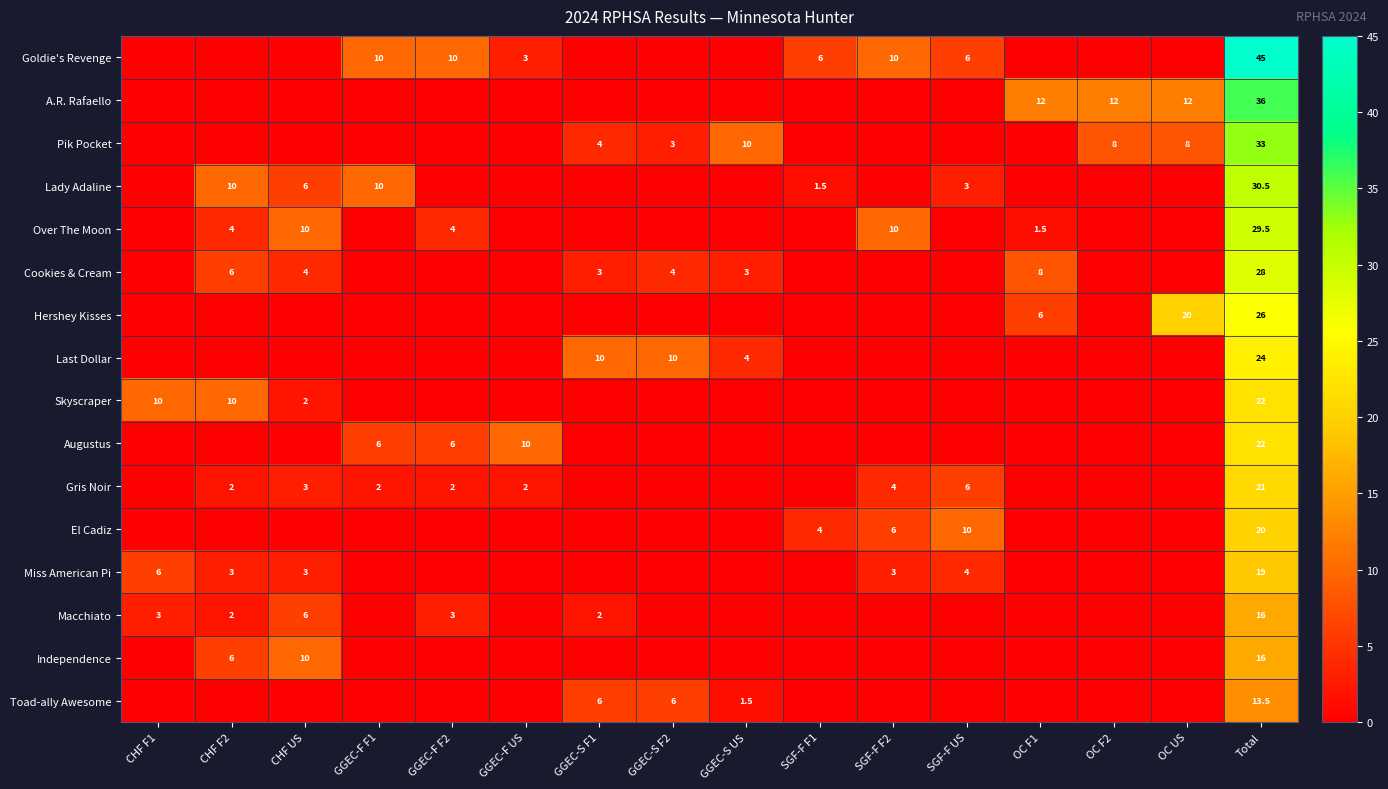

True or false: A.R. Rafaello has a value of 10.2 at Total.

False